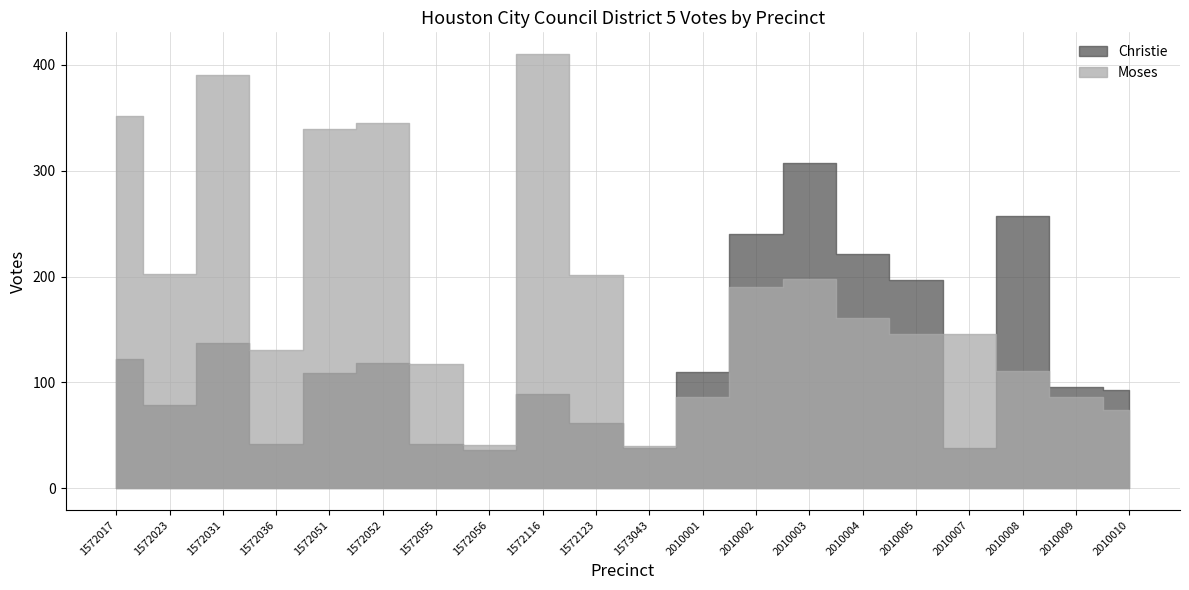

True or false: Christie and Moses intersect in this chart.

True